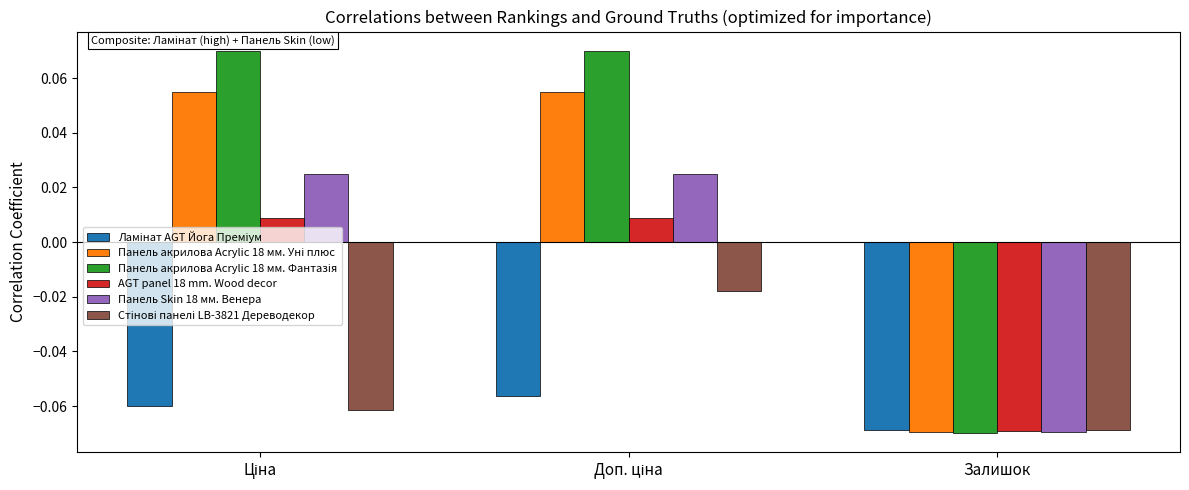

Which label corresponds to the smallest value in the chart?

Залишок